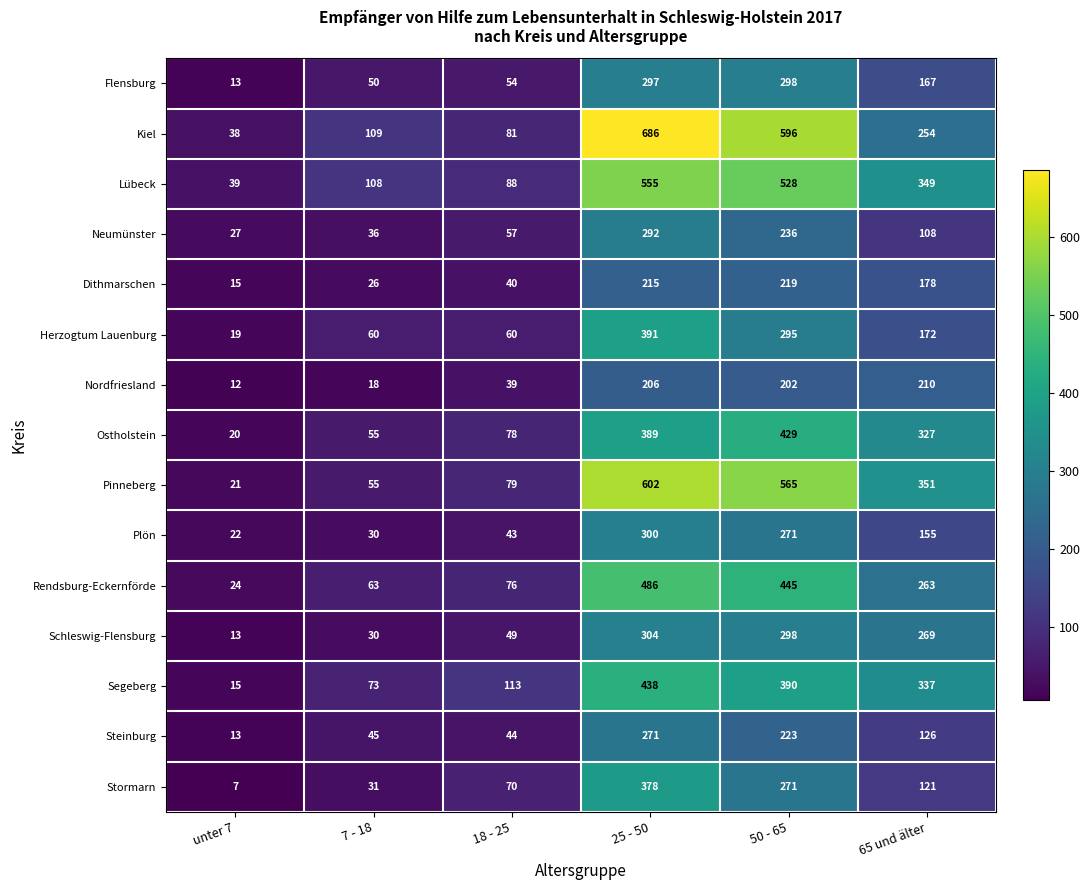

Which series changed the most between unter 7 and 7 - 18?

Kiel